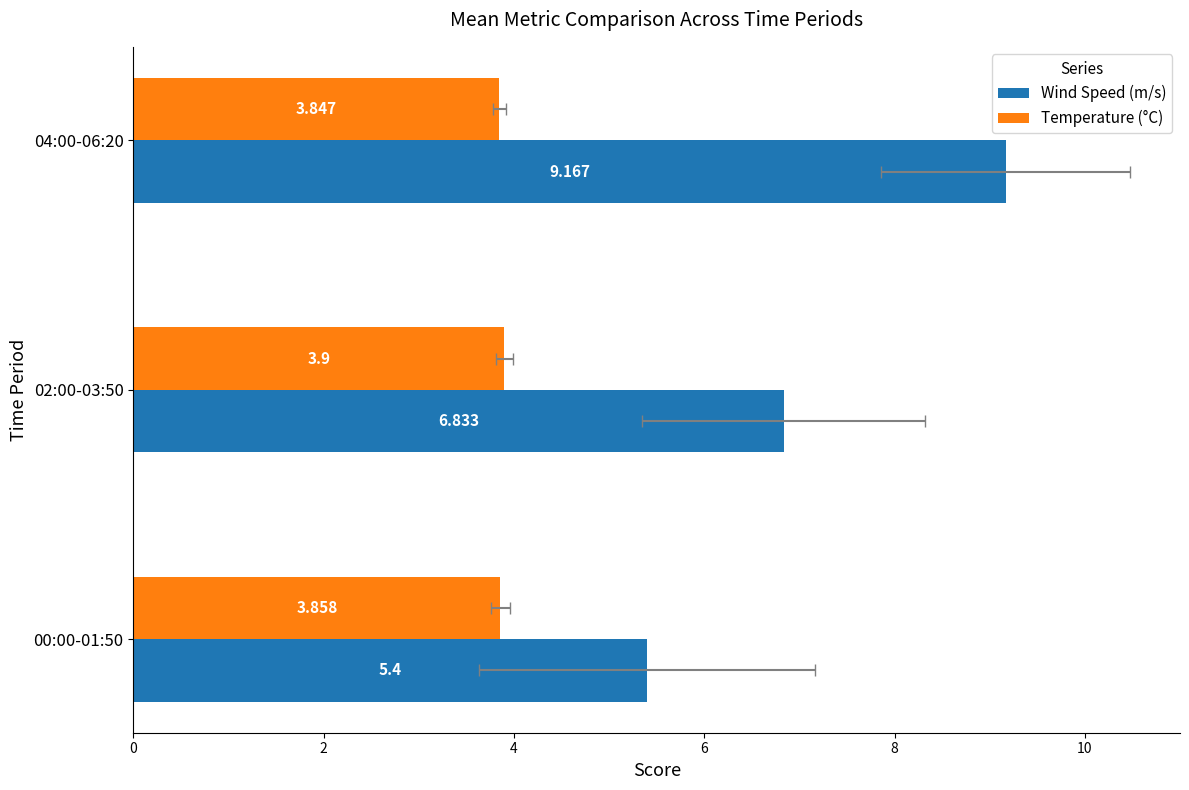

What are all the series names shown in the legend?

Wind Speed (m/s), Temperature (°C)